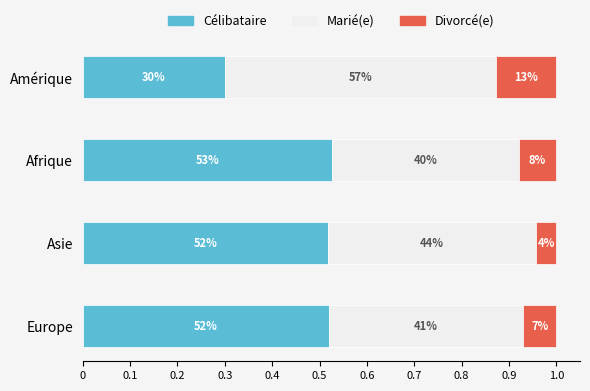

What are all the series names shown in the legend?

Célibataire, Marié(e), Divorcé(e)